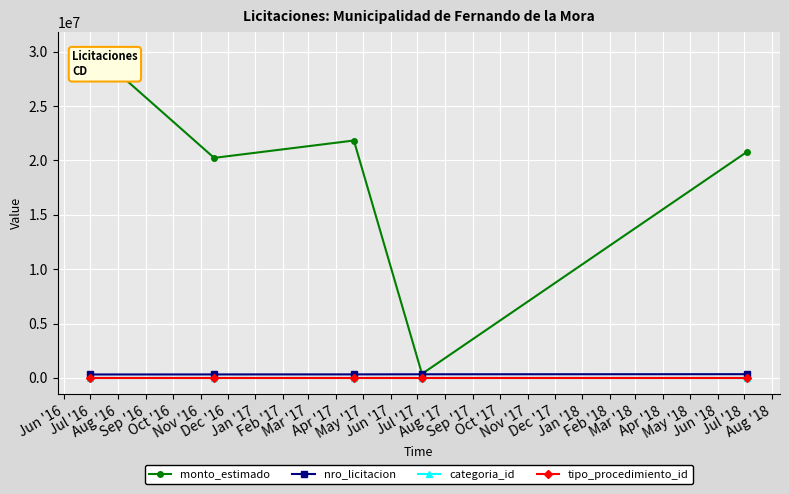

At how many categories does at least one series exceed 19452141?

4